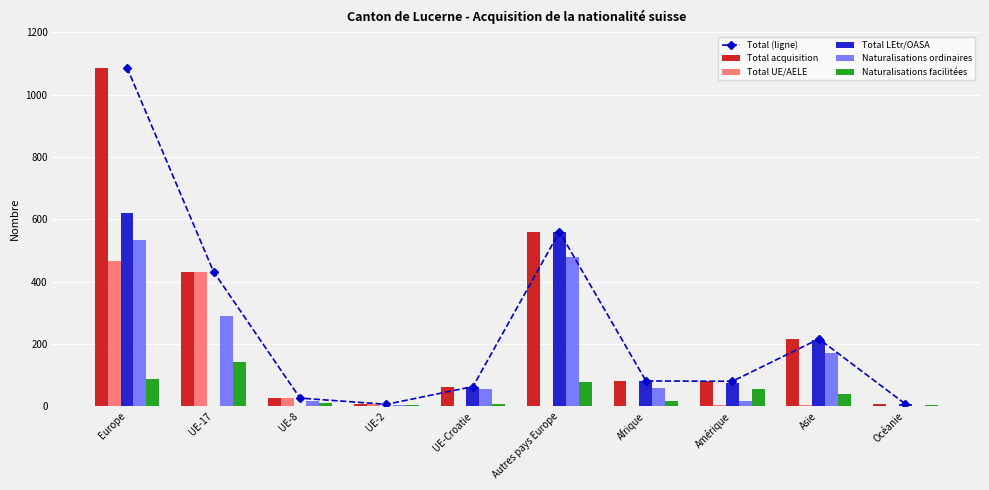

Reading right to left, transcribe all the data shown in this chart.

Total (ligne): 7	216	80	81	560	63	6	26	432	1087
Total acquisition: 7	216	80	81	560	63	6	26	432	1087
Total UE/AELE: 1	3	4	1	2	0	6	26	432	466
Total LEtr/OASA: 6	213	76	80	558	63	0	0	0	621
Naturalisations ordinaires: 1	172	17	59	479	55	3	17	288	534
Naturalisations facilitées: 5	38	56	18	79	8	3	9	142	87